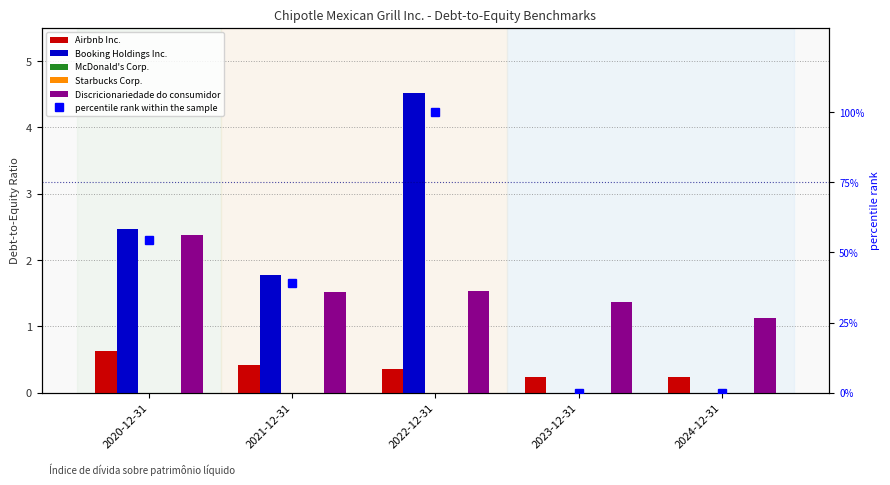

Which category has the highest value across all series?

2022-12-31